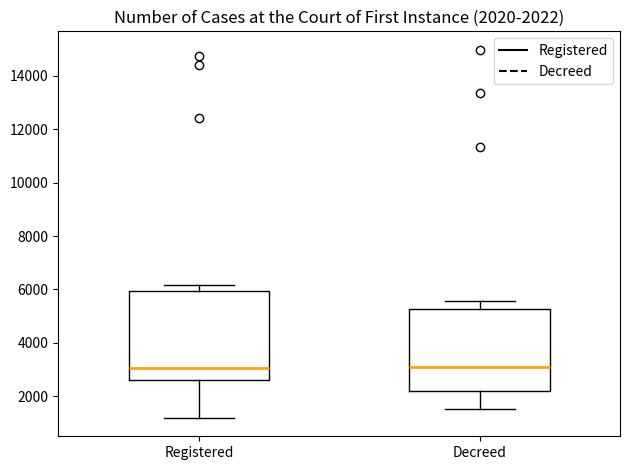

Which box is the tallest, from its lower edge to its upper edge?

Registered